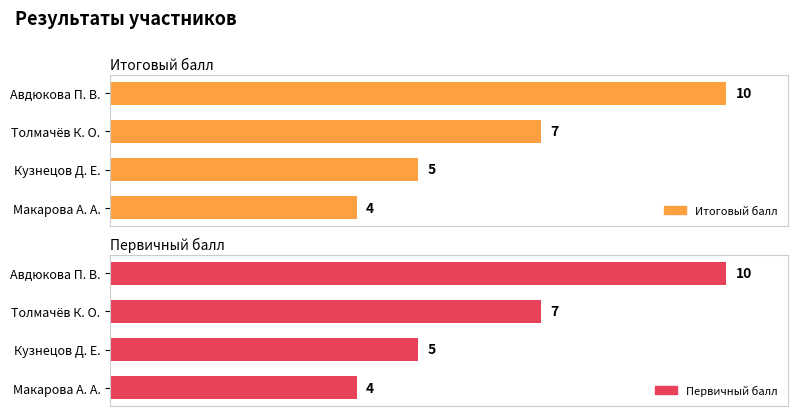

How many groups of bars are there?

4